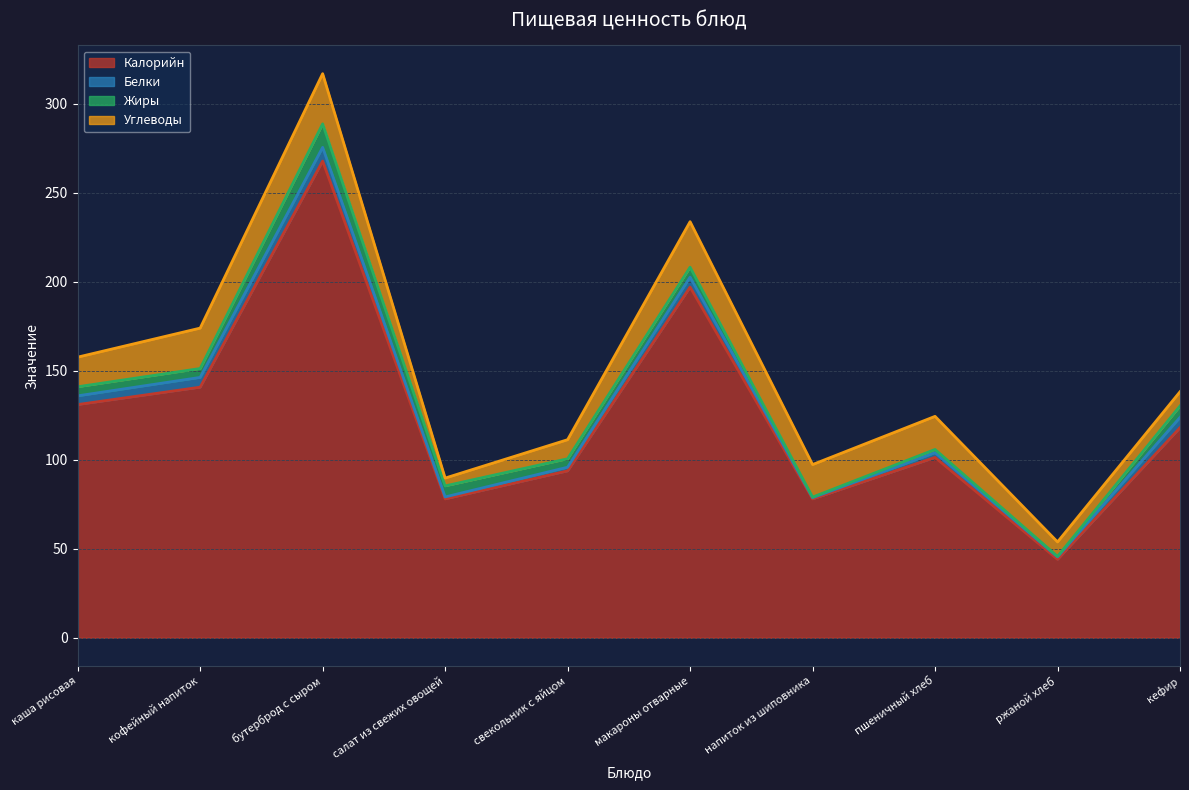

What is the difference between the maximum and minimum values in the Белки series?

7.0